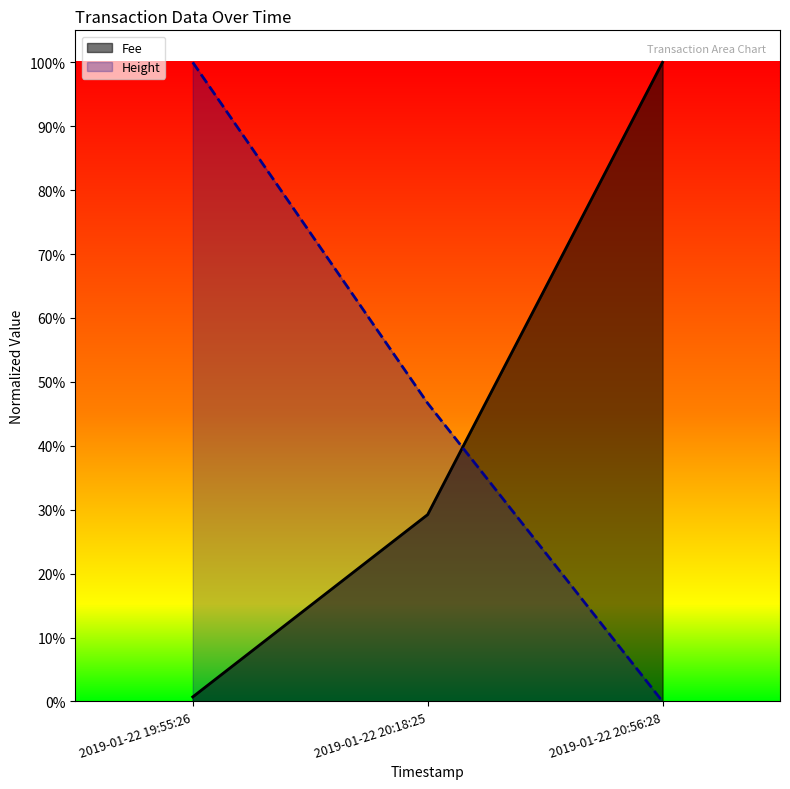

Rank the categories by Fee value from highest to lowest.

2019-01-22 20:56:28, 2019-01-22 20:18:25, 2019-01-22 19:55:26